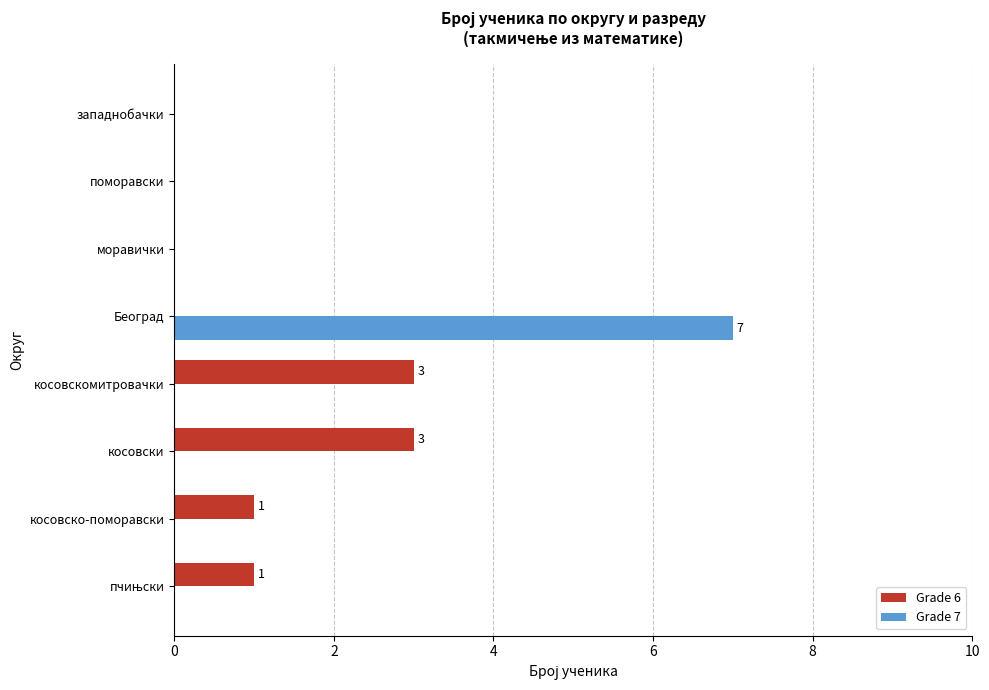

The value of Grade 6 at косовски is 3. True or false?

True